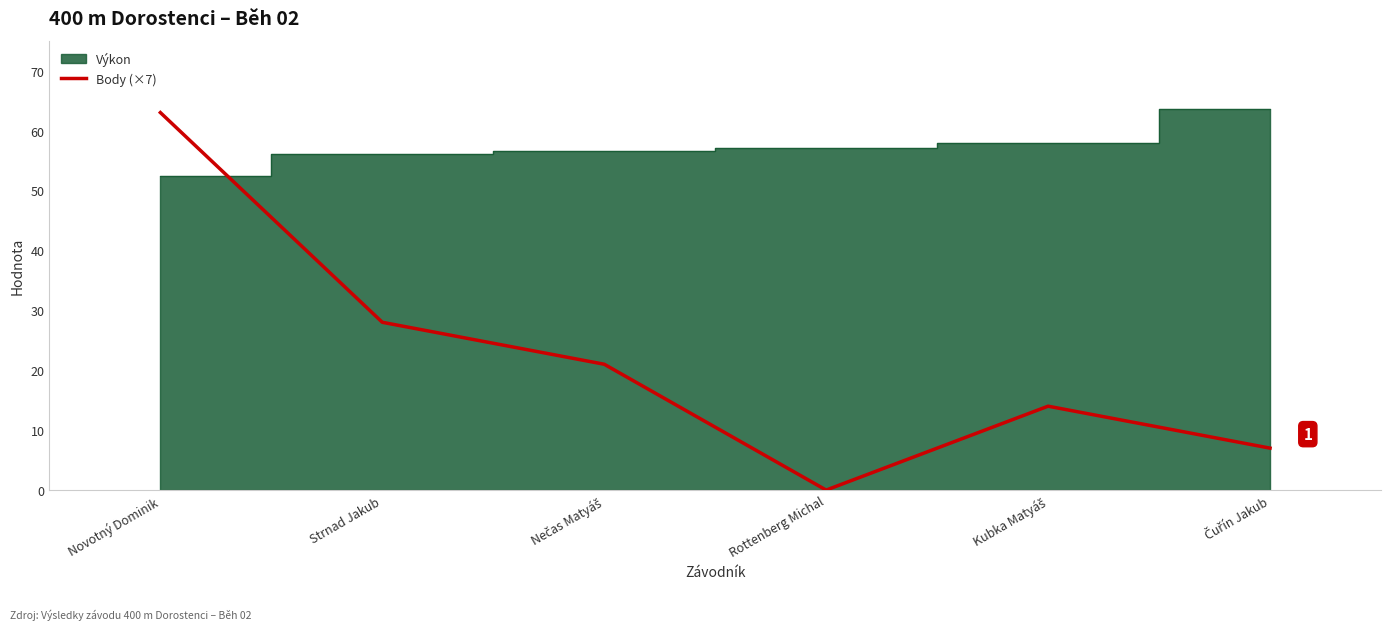

What is the label of the 6th point from the left?

Čuřín Jakub